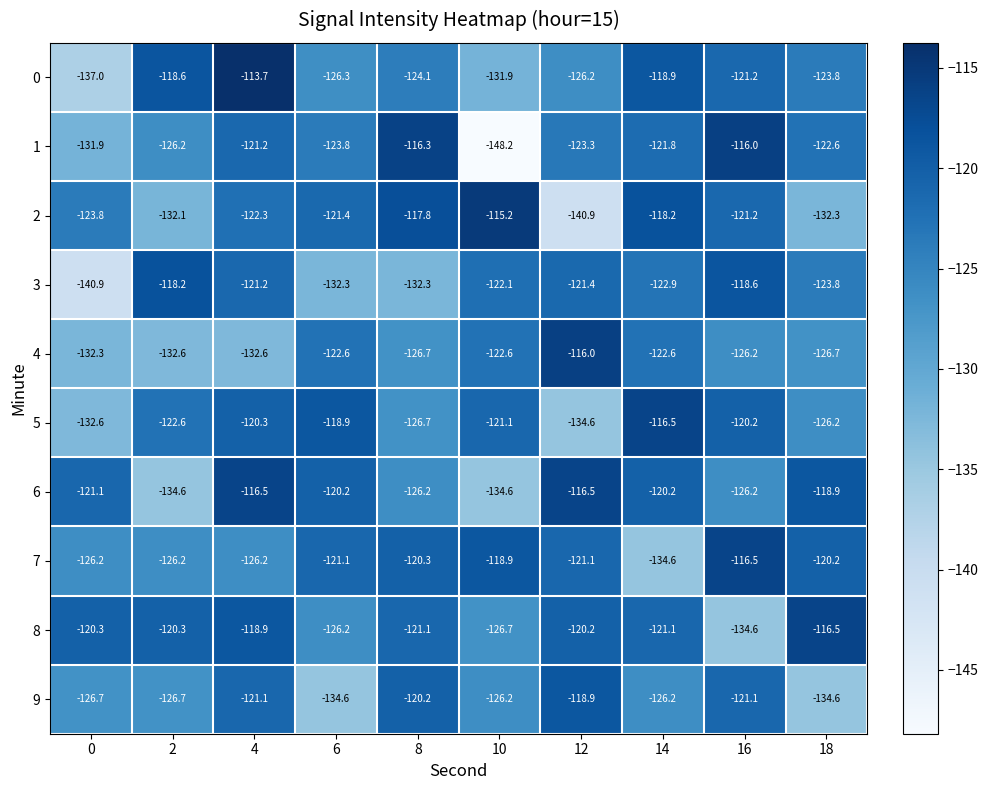

Is it true that 9 equals -134.6 at 18?

True